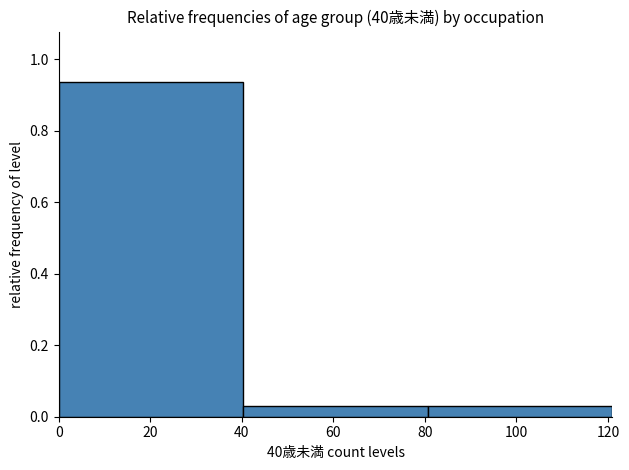

Which range on the x-axis has the tallest bar?

0 to 40